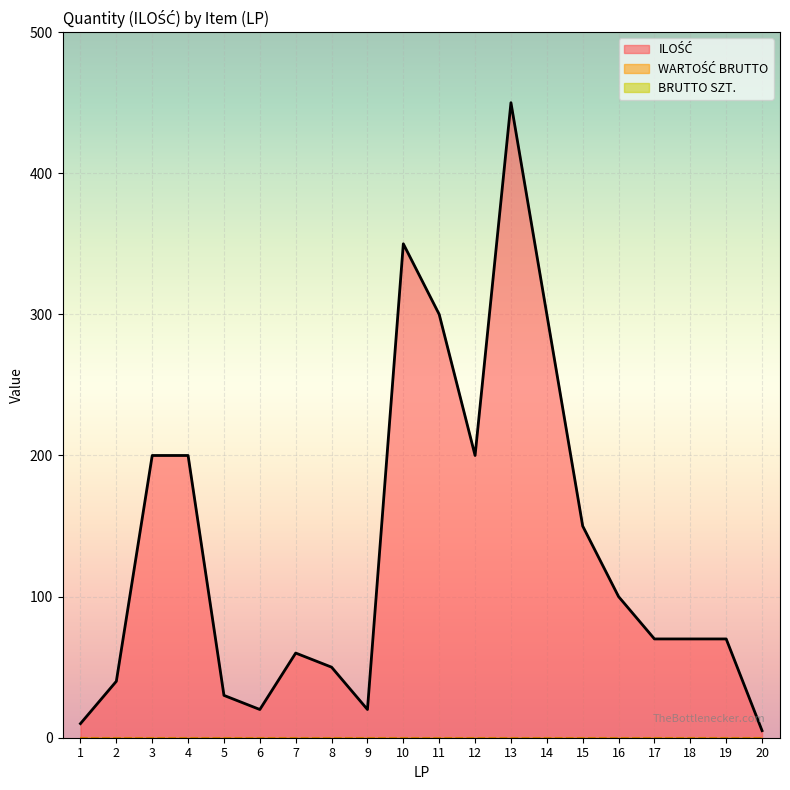

Reading right to left, what are all the values shown in this chart?

ILOŚĆ: 5	70	70	70	100	150	300	450	200	300	350	20	50	60	20	30	200	200	40	10
WARTOŚĆ BRUTTO: 0	0	0	0	0	0	0	0	0	0	0	0	0	0	0	0	0	0	0	0
BRUTTO SZT.: 0	0	0	0	0	0	0	0	0	0	0	0	0	0	0	0	0	0	0	0